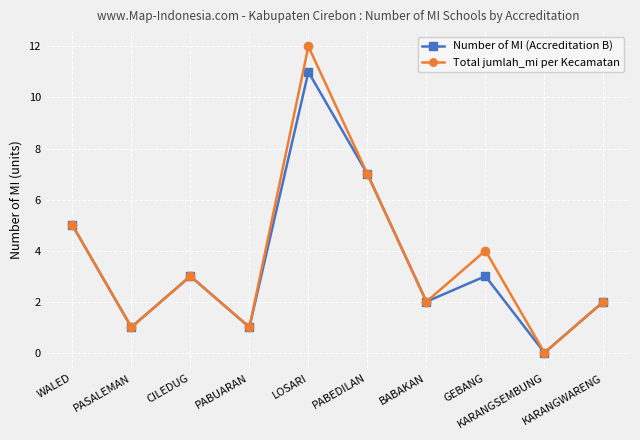

At which category does Total jumlah_mi per Kecamatan reach its first local peak?

CILEDUG